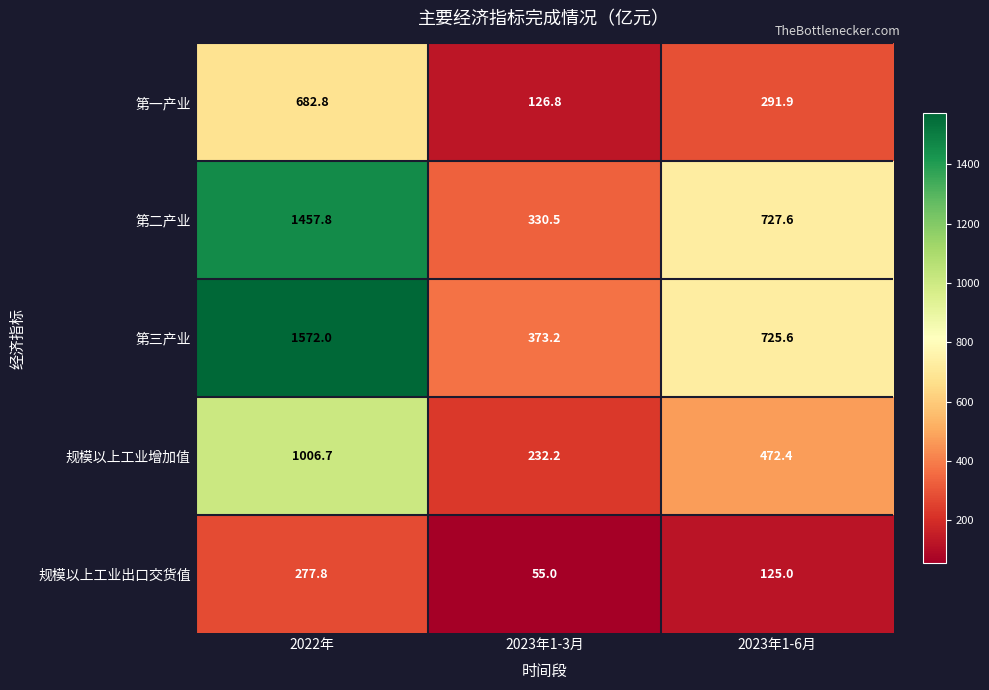

The 第三产业 series shows 1572.0 at 2022年. True or false?

True